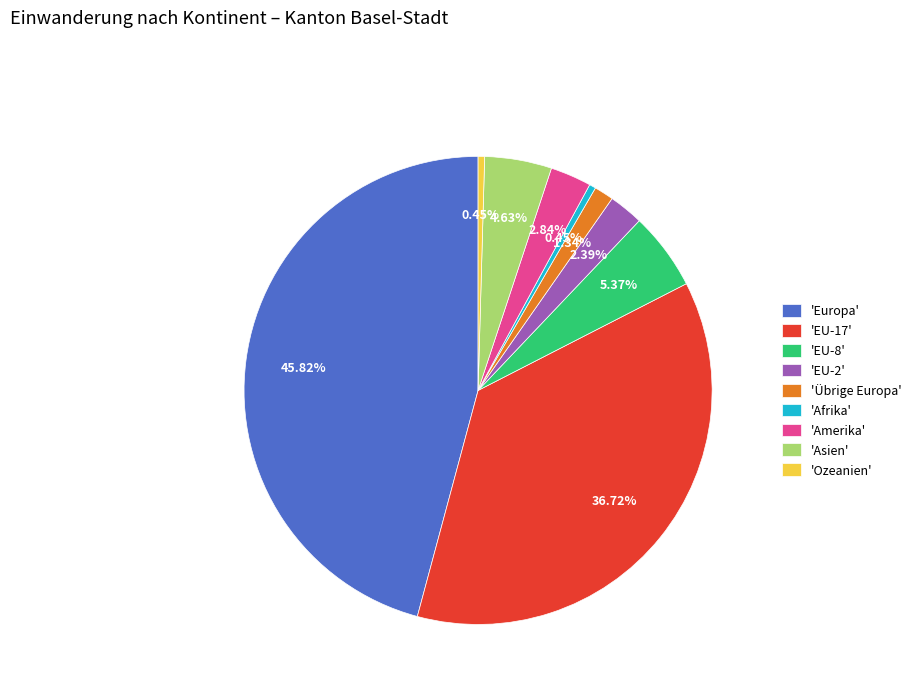

Which category has the biggest portion of the pie?

'Europa'